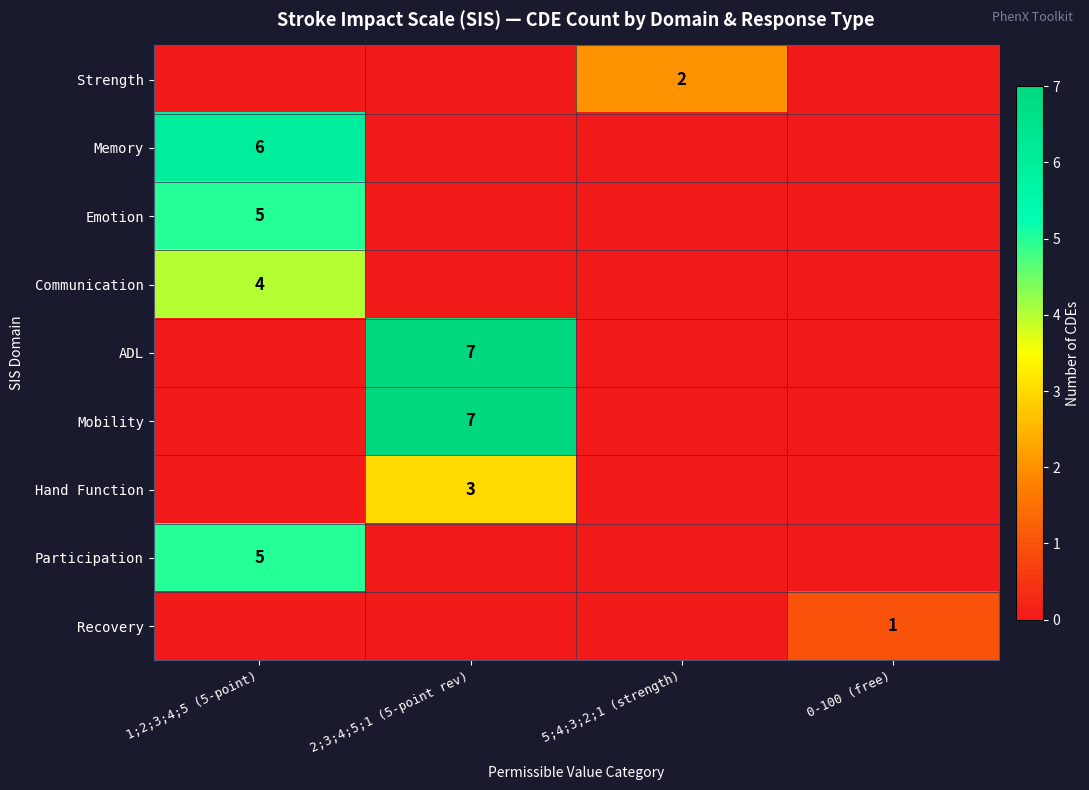

Is it true that Memory equals 6 at 1;2;3;4;5 (5-point)?

True